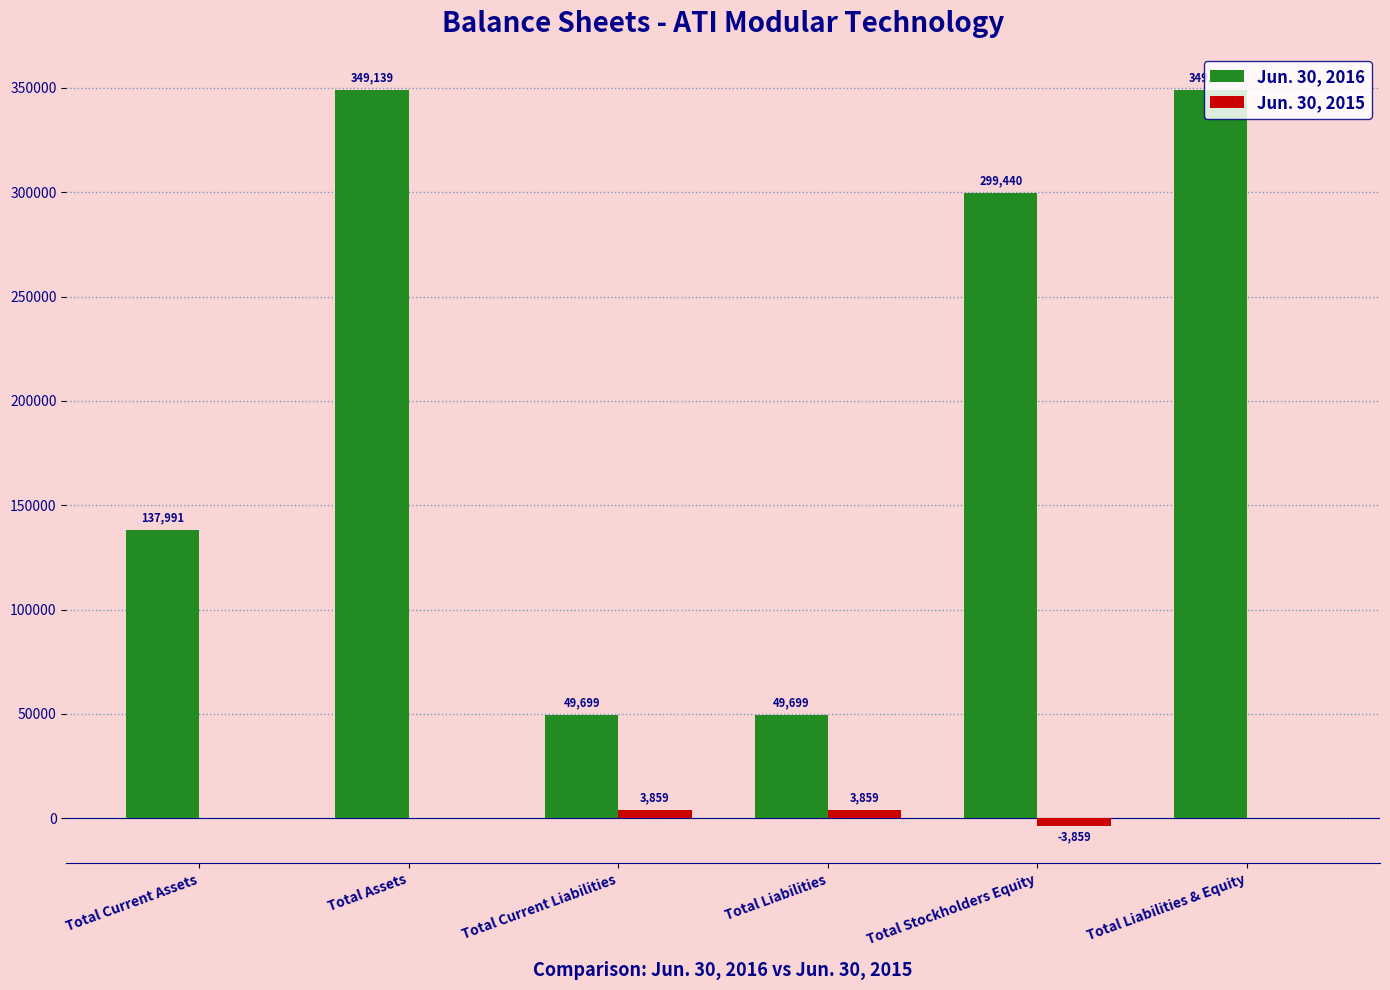

Which series has the widest spread of values?

Jun. 30, 2016